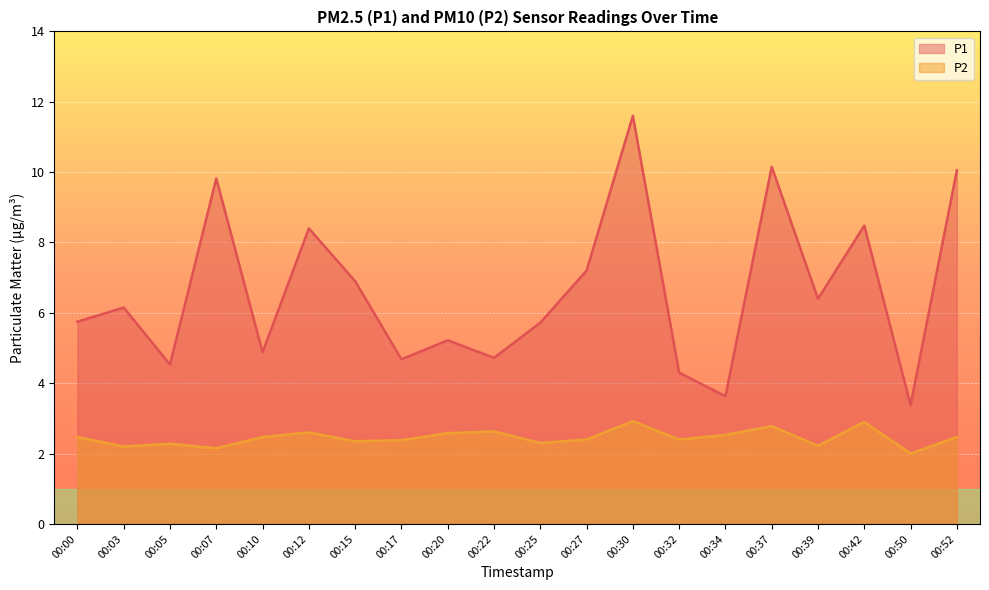

Rank the series at 00:52 from highest to lowest value.

P1, P2